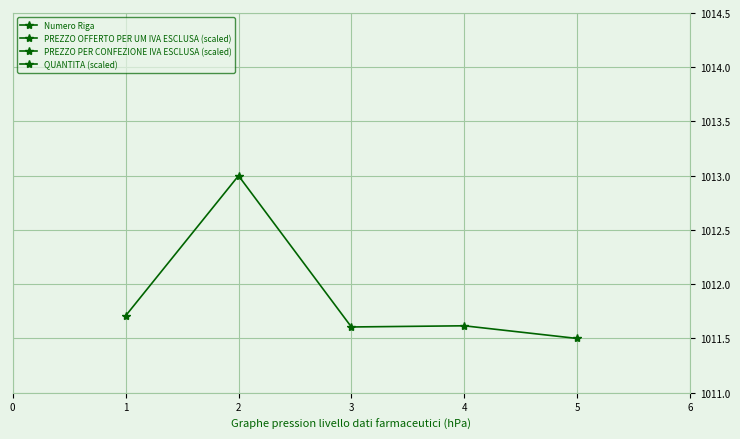

What is the value of the QUANTITA (scaled) point at the 5th from the left?

1011.5